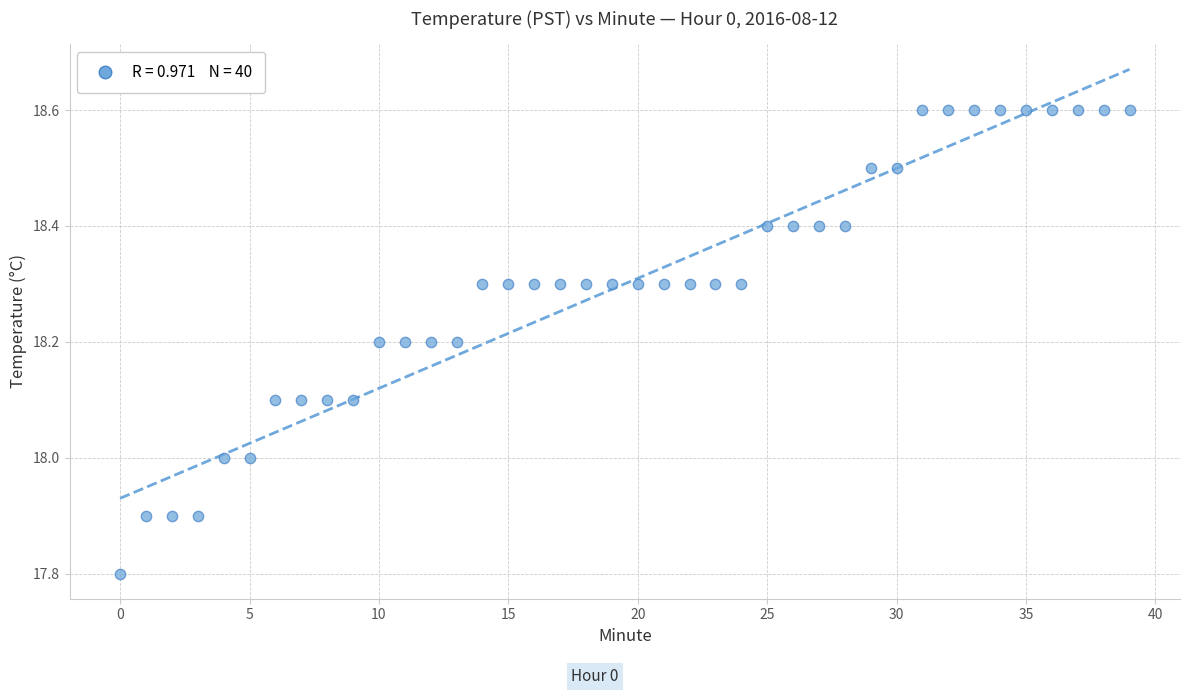

What is the range of Y values (max minus min)?

0.8